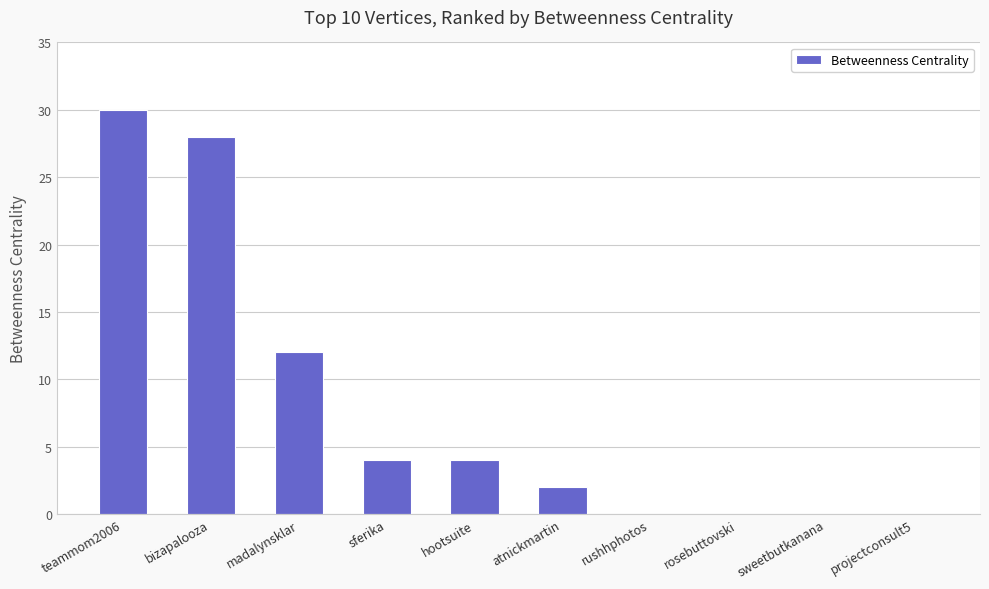

Where does the data first go above 4?

teammom2006